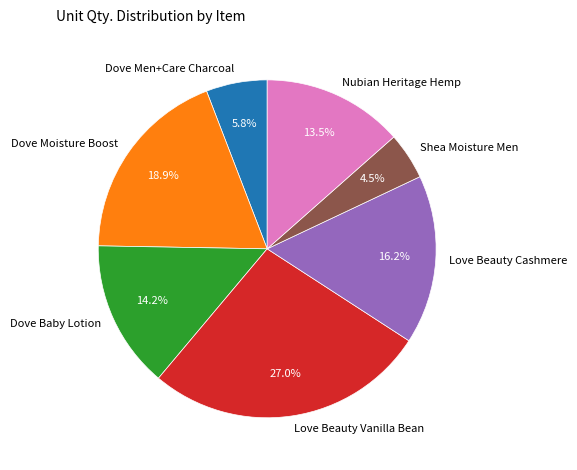

Rank the categories by value from highest to lowest.

Love Beauty Vanilla Bean, Dove Moisture Boost, Love Beauty Cashmere, Dove Baby Lotion, Nubian Heritage Hemp, Dove Men+Care Charcoal, Shea Moisture Men